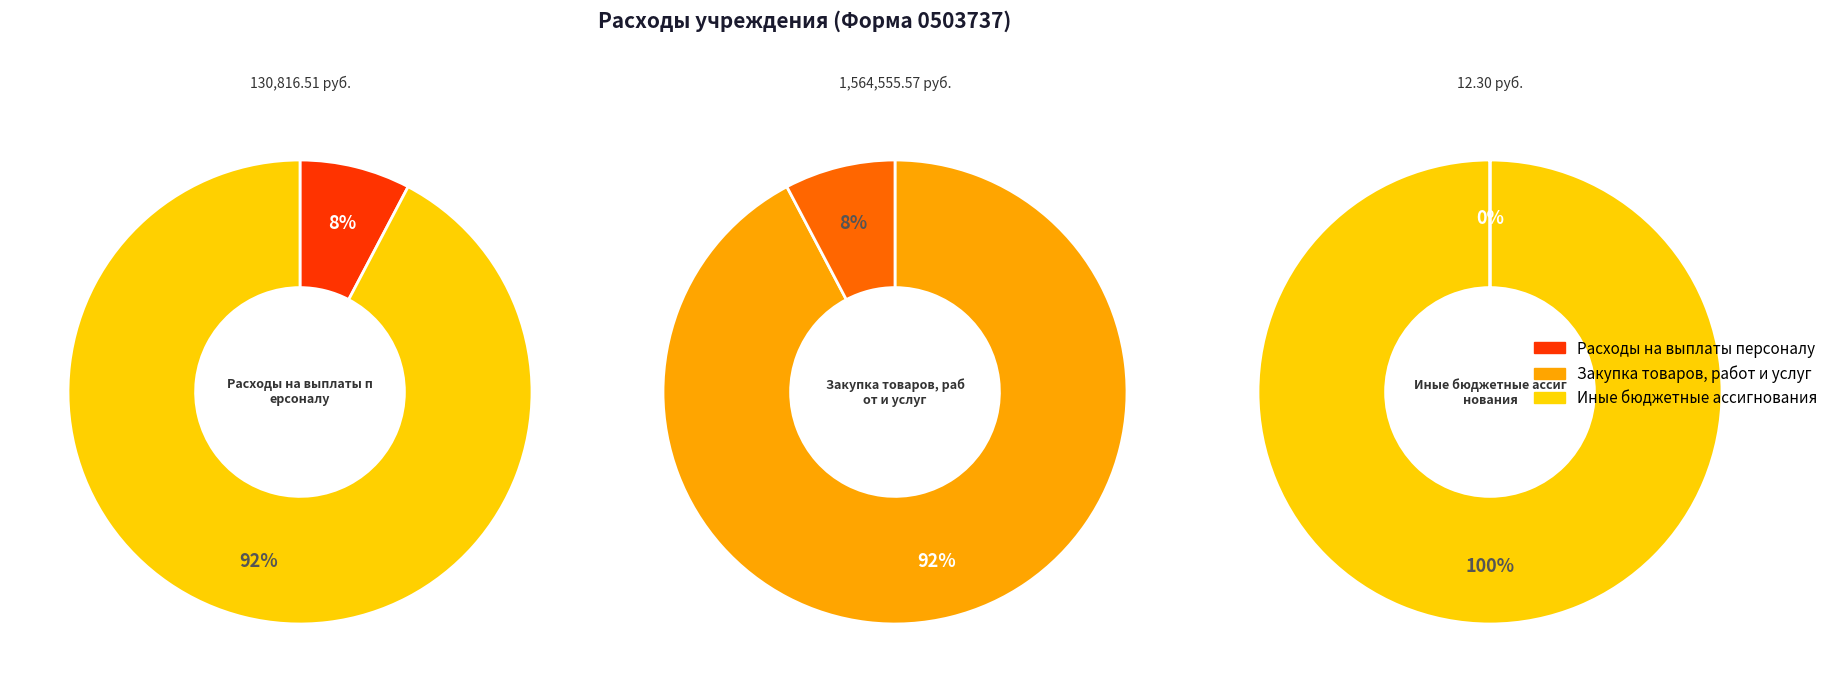

Count the number of slices in the pie.

3